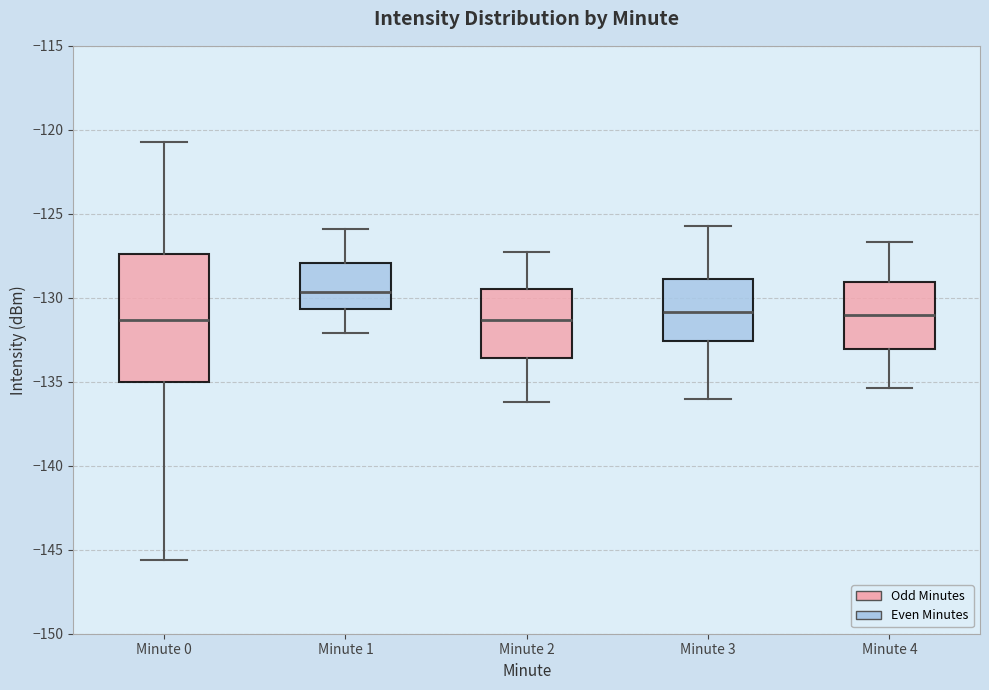

Reading left to right, read every box against the y-axis: the position of its median line, the range the box covers, and the ends of its whiskers. The values are not printed on the chart, so give them approximately, as read against the axis.

Minute 0: median -131.5, box -135.0 to -127.5, whiskers -145.5 to -121.0
Minute 1: median -129.5, box -130.5 to -128.0, whiskers -132.0 to -126.0
Minute 2: median -131.5, box -133.5 to -129.5, whiskers -136.0 to -127.5
Minute 3: median -131.0, box -132.5 to -129.0, whiskers -136.0 to -125.5
Minute 4: median -131.0, box -133.0 to -129.0, whiskers -135.5 to -126.5